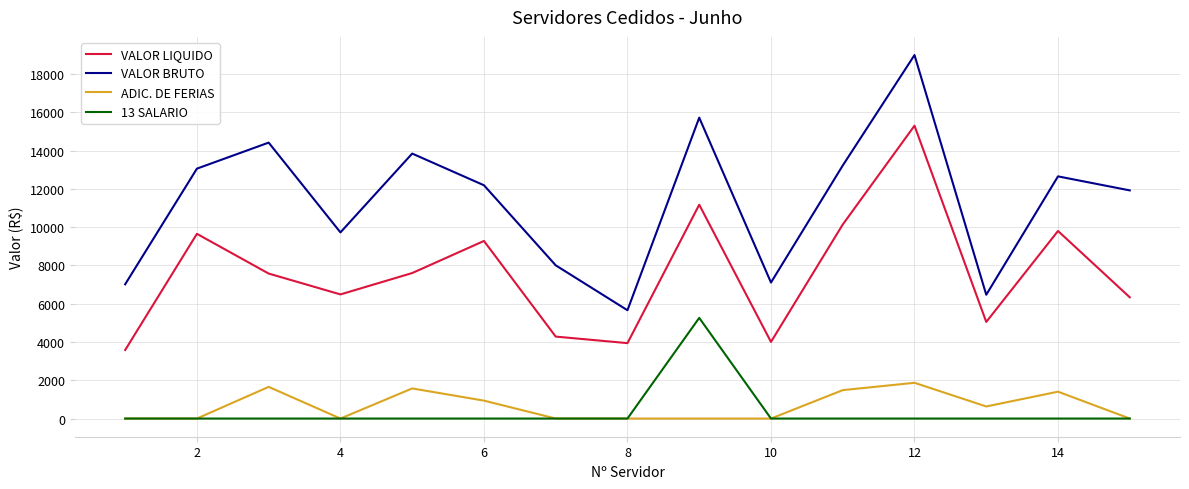

Rank the series by their maximum value, from lowest to highest.

ADIC. DE FERIAS, 13 SALARIO, VALOR LIQUIDO, VALOR BRUTO